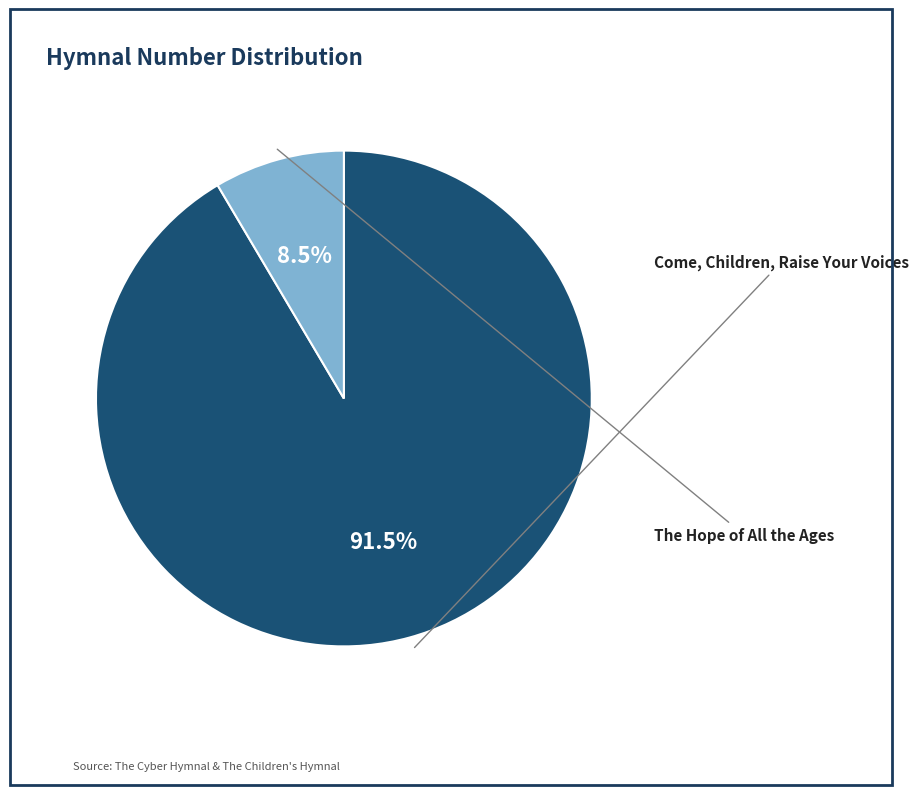

Which slice is the largest?

Come, Children, Raise Your Voices